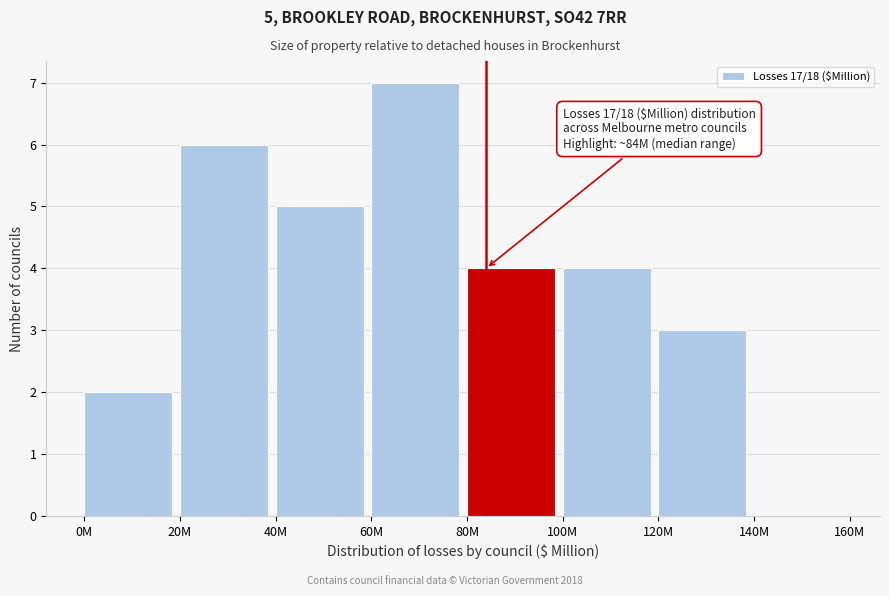

Reading left to right, list all the values displayed in this chart.

0M=2	20M=6	40M=5	60M=7	80M=4	100M=4	120M=3	140M=0